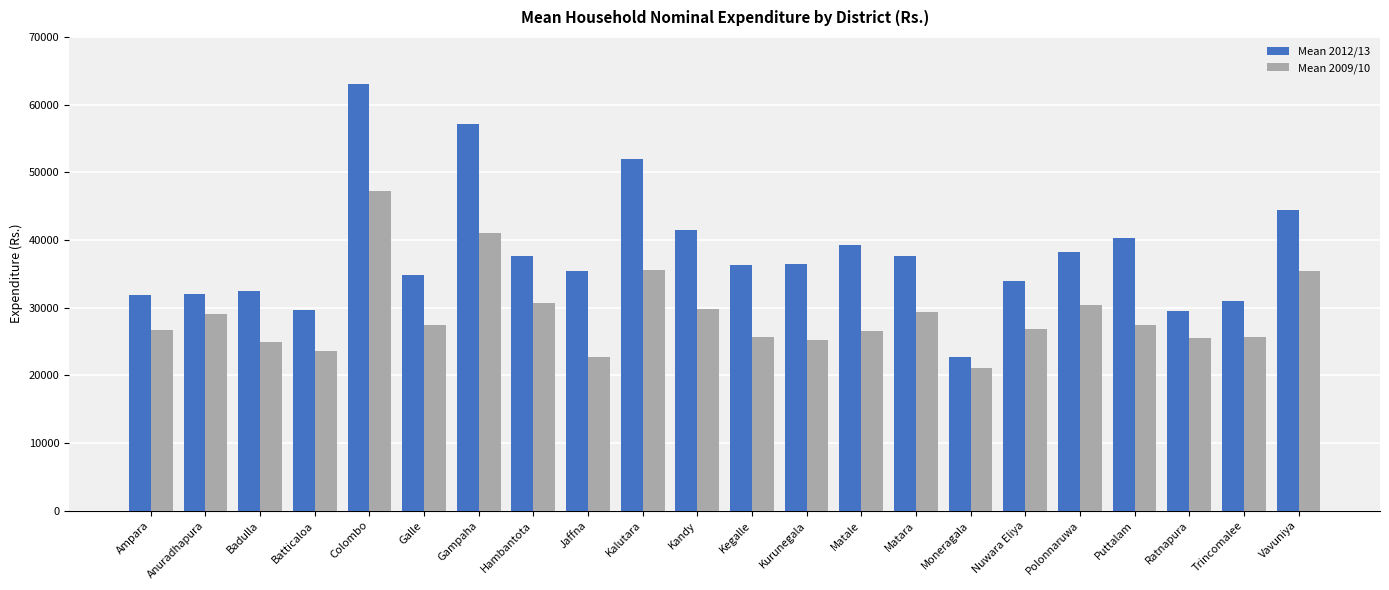

True or false: Mean 2009/10 has a value of 45890 at Matale.

False